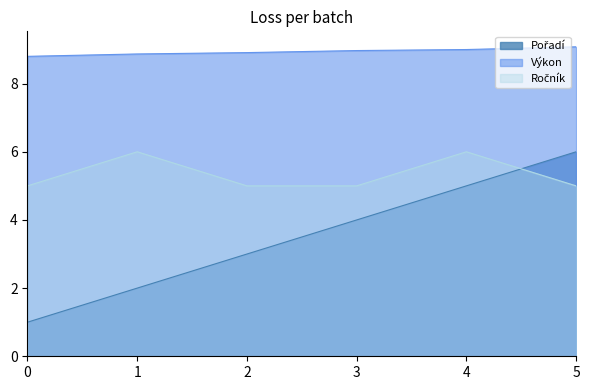

What is the spread (max minus min) of values at 1?

6.9